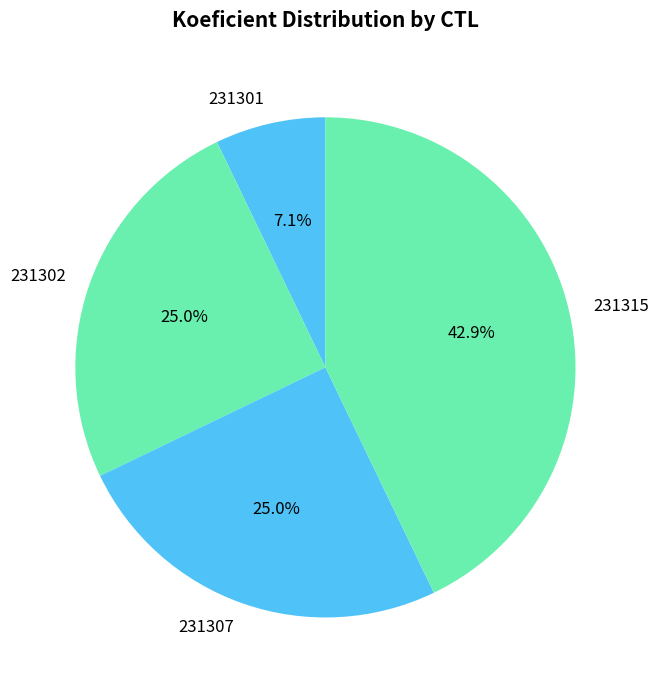

How much of the chart is everything except 231302?

75.0%